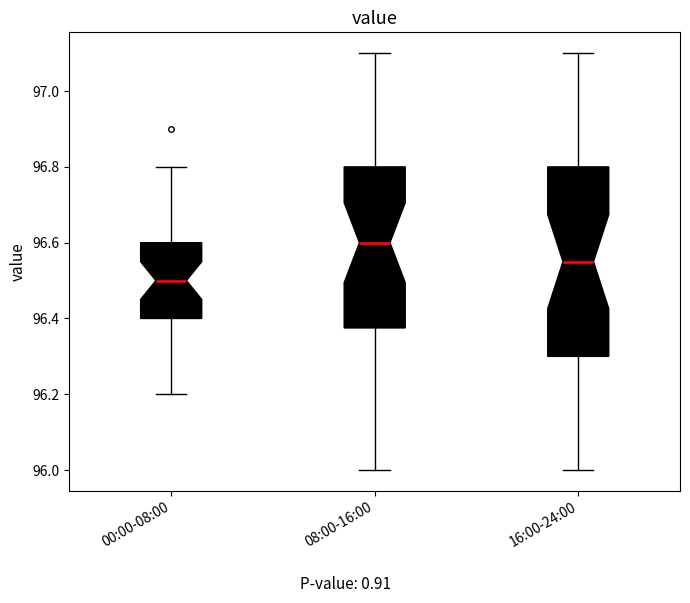

Reading left to right, read every box against the y-axis: the position of its median line, the range the box covers, and the ends of its whiskers. The values are not printed on the chart, so give them approximately, as read against the axis.

00:00-08:00: median 96.50, box 96.40 to 96.60, whiskers 96.20 to 96.80
08:00-16:00: median 96.60, box 96.38 to 96.80, whiskers 96.00 to 97.10
16:00-24:00: median 96.56, box 96.30 to 96.80, whiskers 96.00 to 97.10